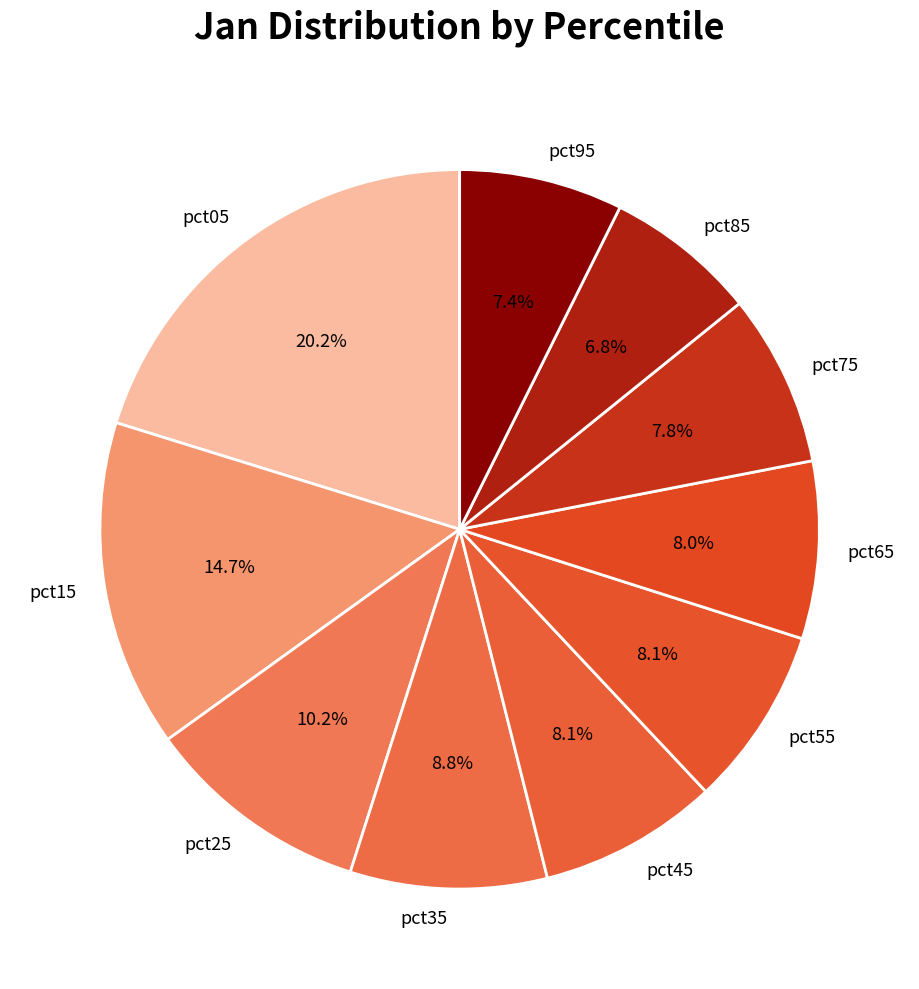

Combined, what portion of the pie is pct85 and pct55?

14.9%